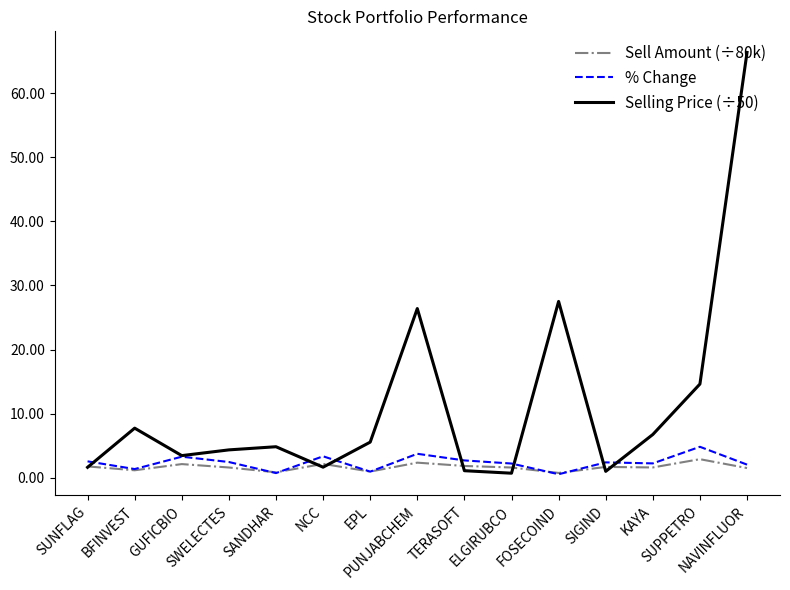

Is this an area chart (filled region under the line)?

No